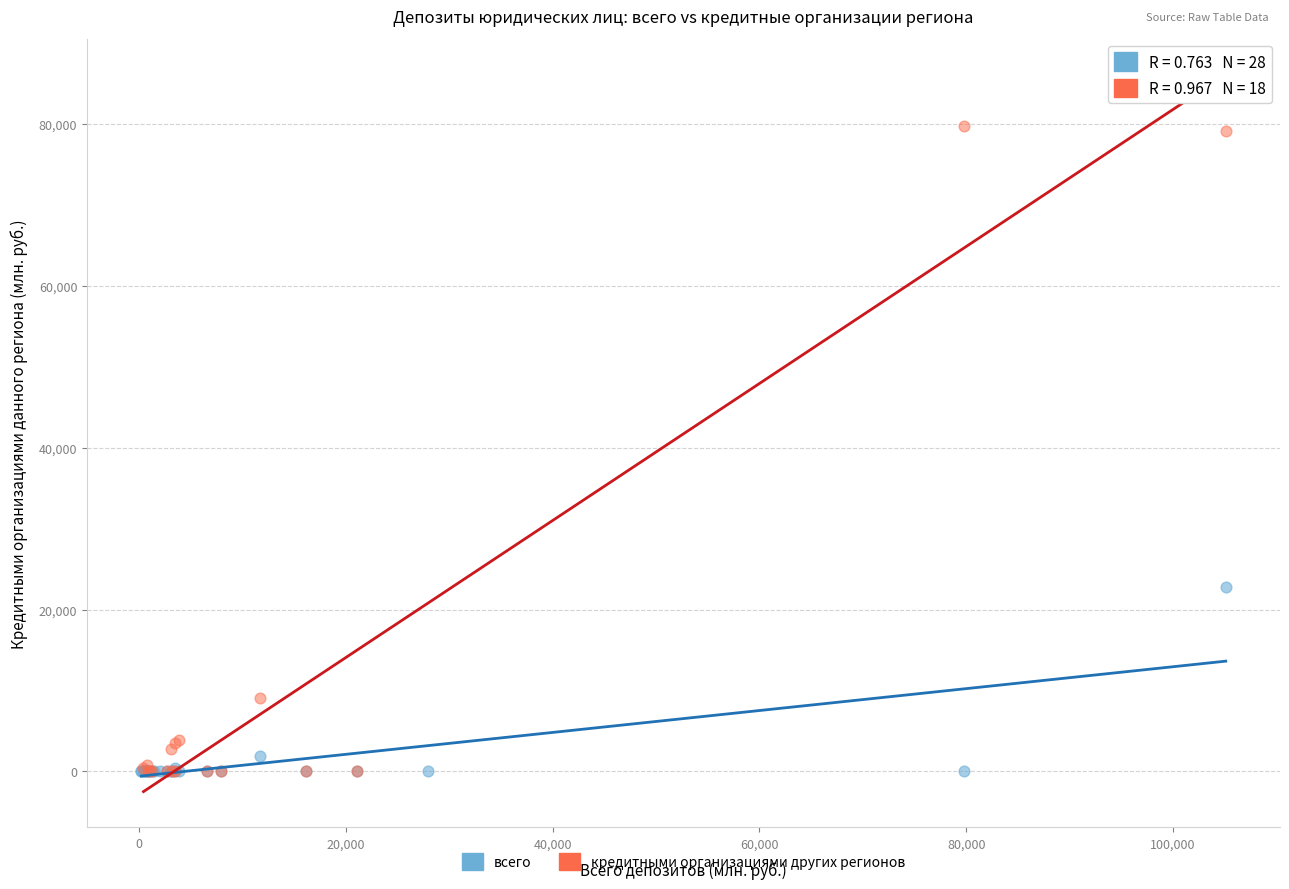

Which series contains the highest Y value?

кредитными организациями других регионов